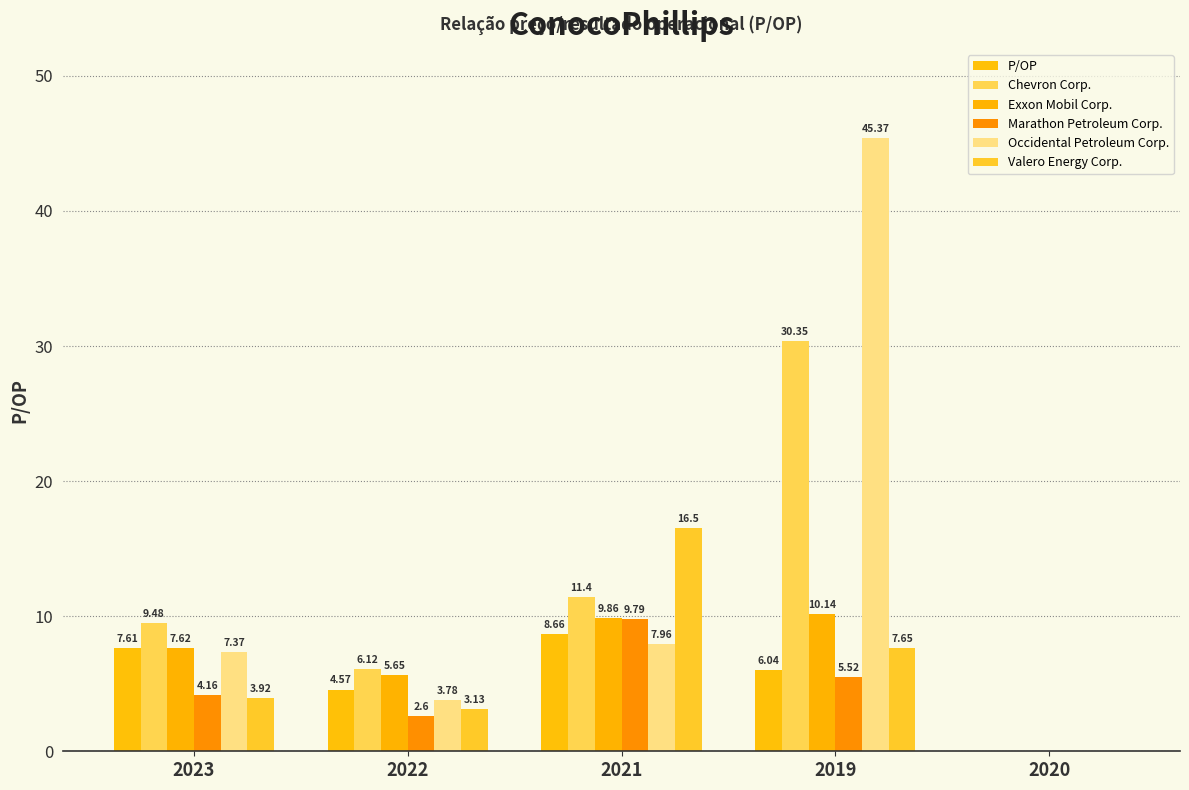

How many groups of bars are there?

5